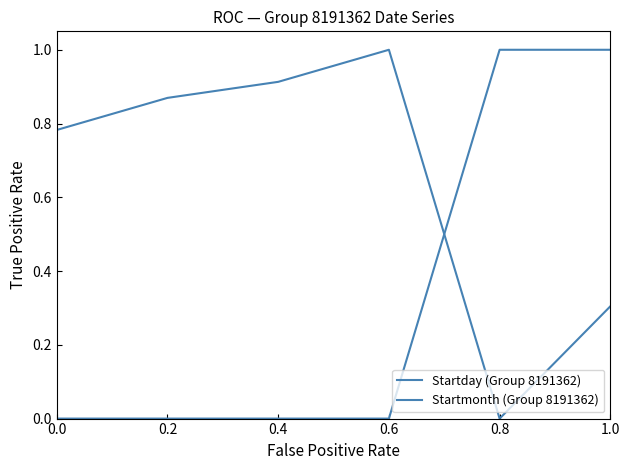

Is this an area chart (filled region under the line)?

No